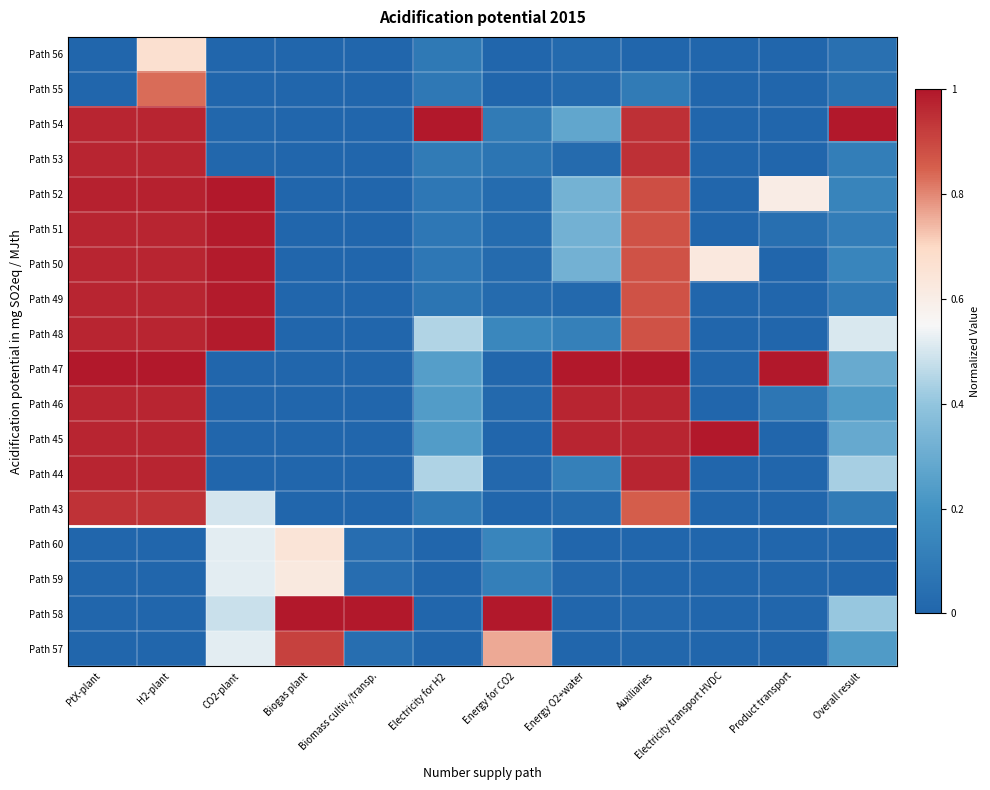

Between CO2-plant and PtX-plant, which is larger?

CO2-plant